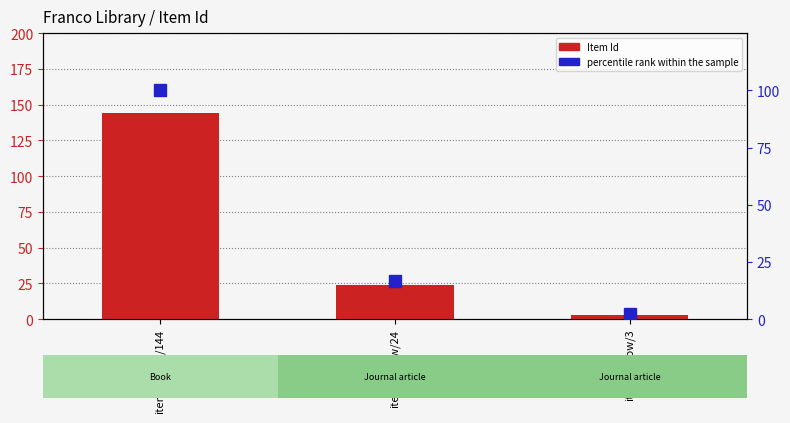

Reading right to left, transcribe all the data shown in this chart.

Item Id: 3.0	24.0	144.0
percentile rank within the sample: 2.1	16.7	100.0